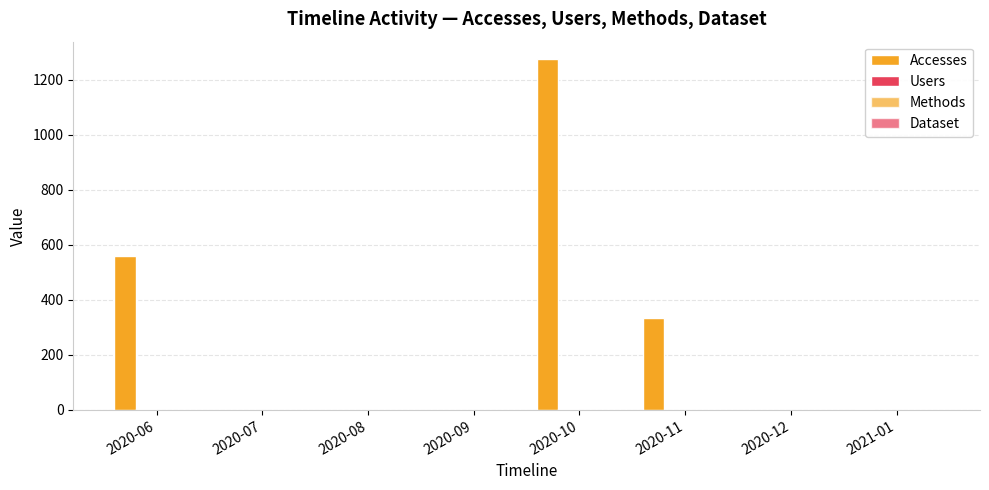

How many series are shown in this chart?

4